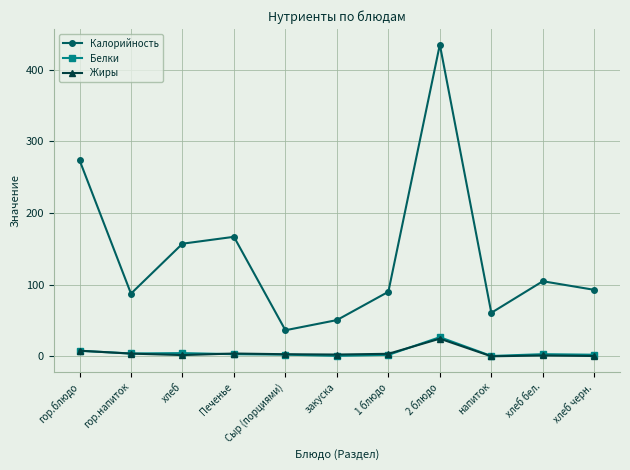

How many data points in Белки are less than 3?

5